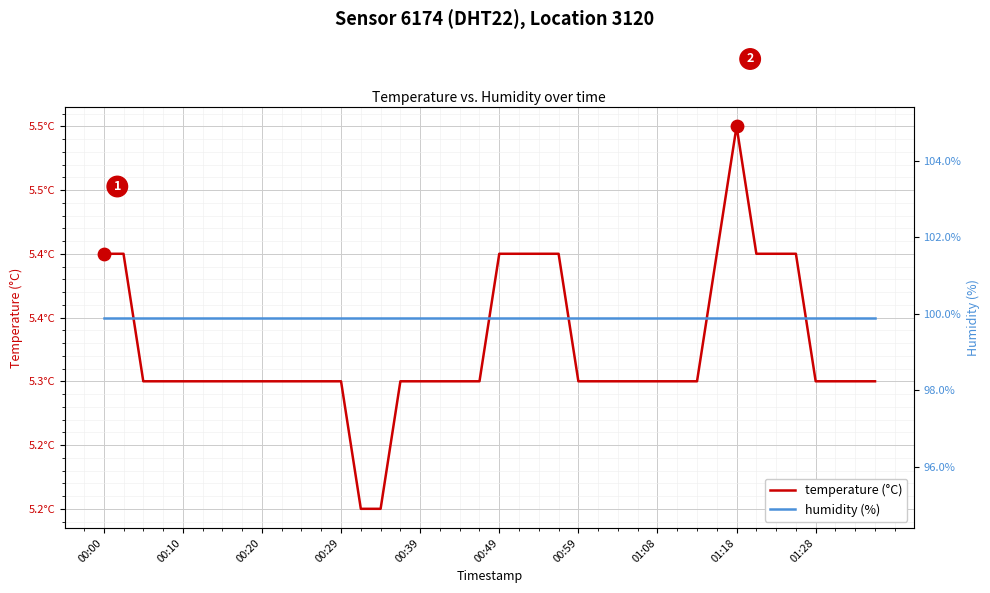

Is the value of humidity (%) at 29 greater than the value of temperature (°C) at 25?

Yes